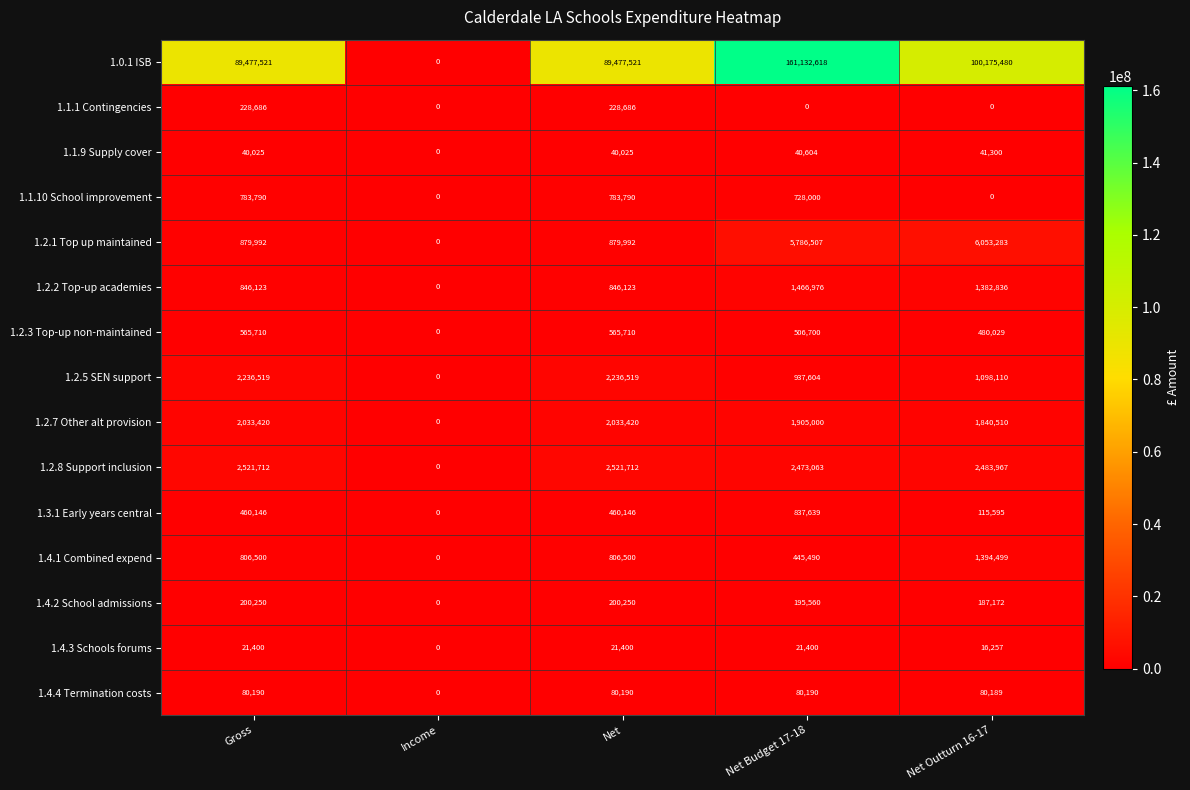

Read the 1.4.2 School admissions value at Net Budget 17-18.

195560